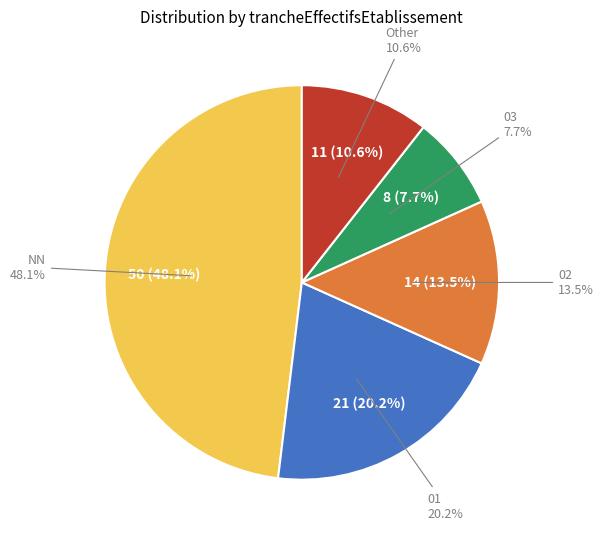

Is 02 the majority of the pie?

No